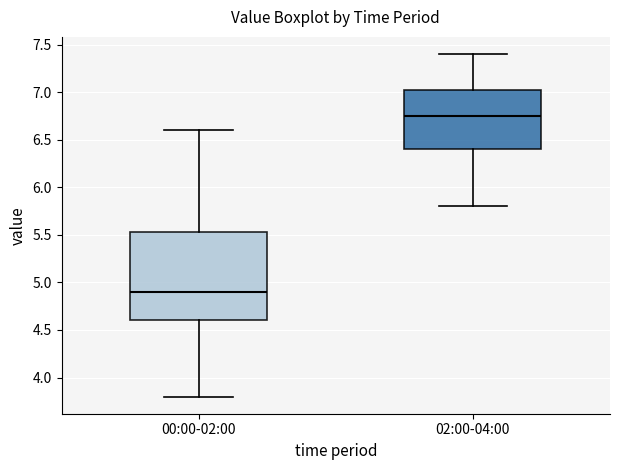

Reading left to right, read every box against the y-axis: the position of its median line, the range the box covers, and the ends of its whiskers. The values are not printed on the chart, so give them approximately, as read against the axis.

00:00-02:00: median 4.90, box 4.60 to 5.55, whiskers 3.80 to 6.60
02:00-04:00: median 6.75, box 6.40 to 7.05, whiskers 5.80 to 7.40